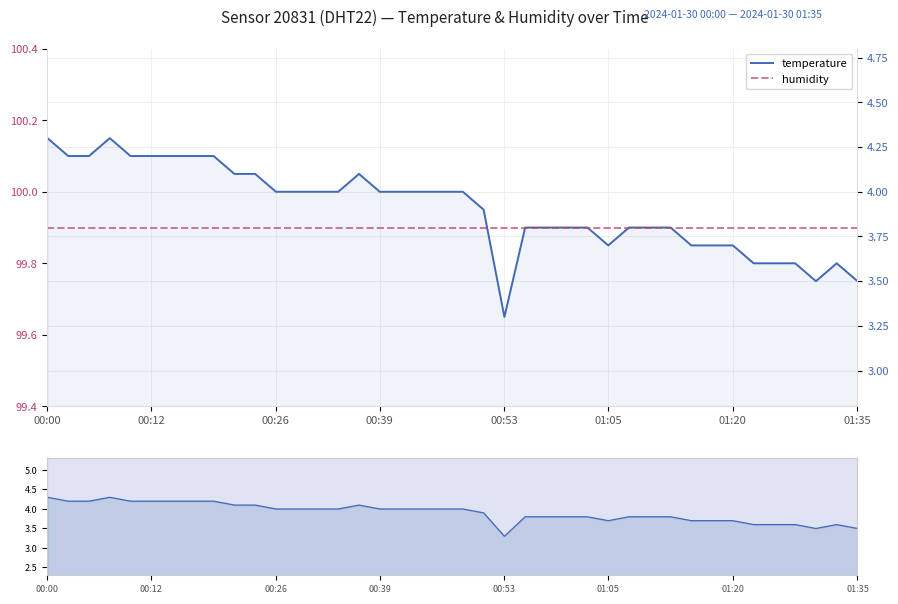

Which series has the largest range (max minus min)?

temperature